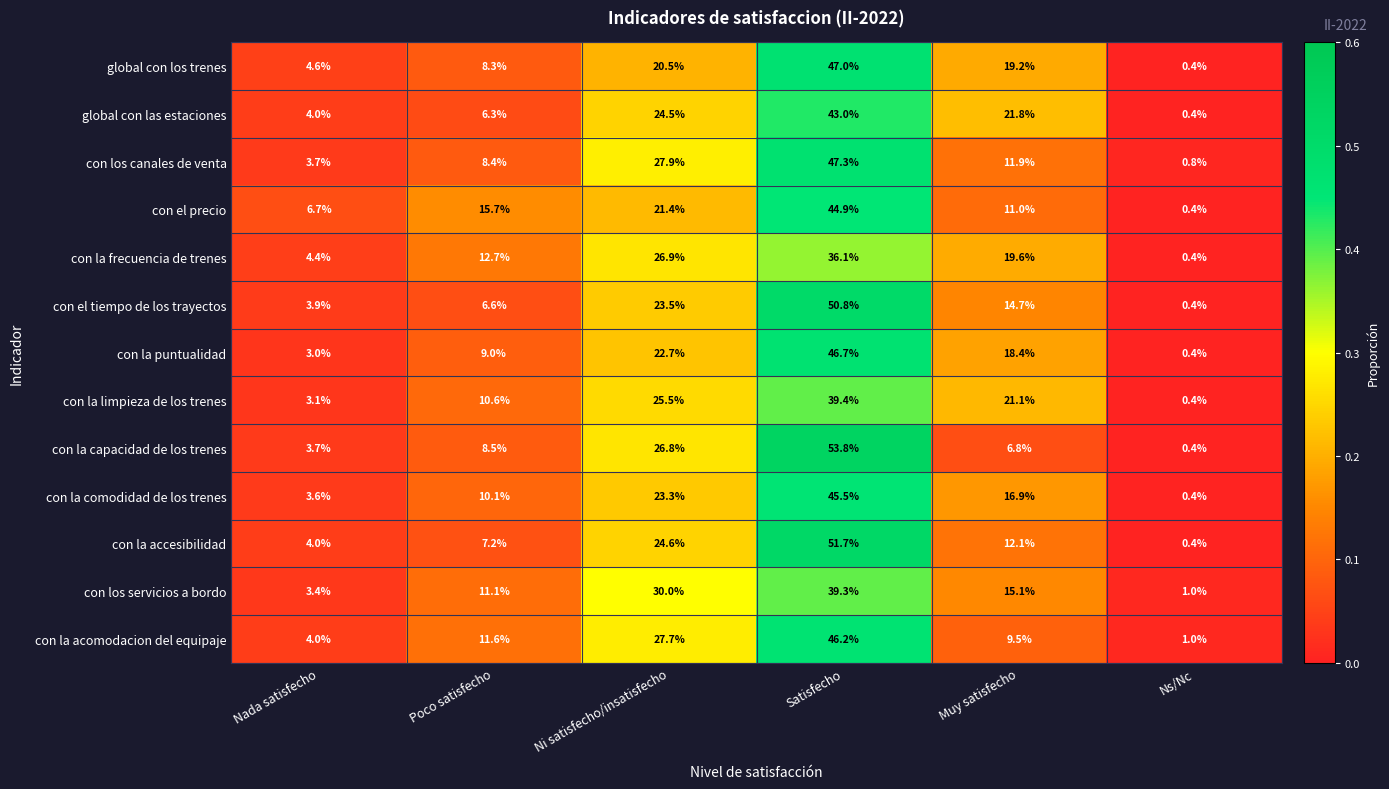

What is the approximate value of con la frecuencia de trenes at Poco satisfecho?

12.7